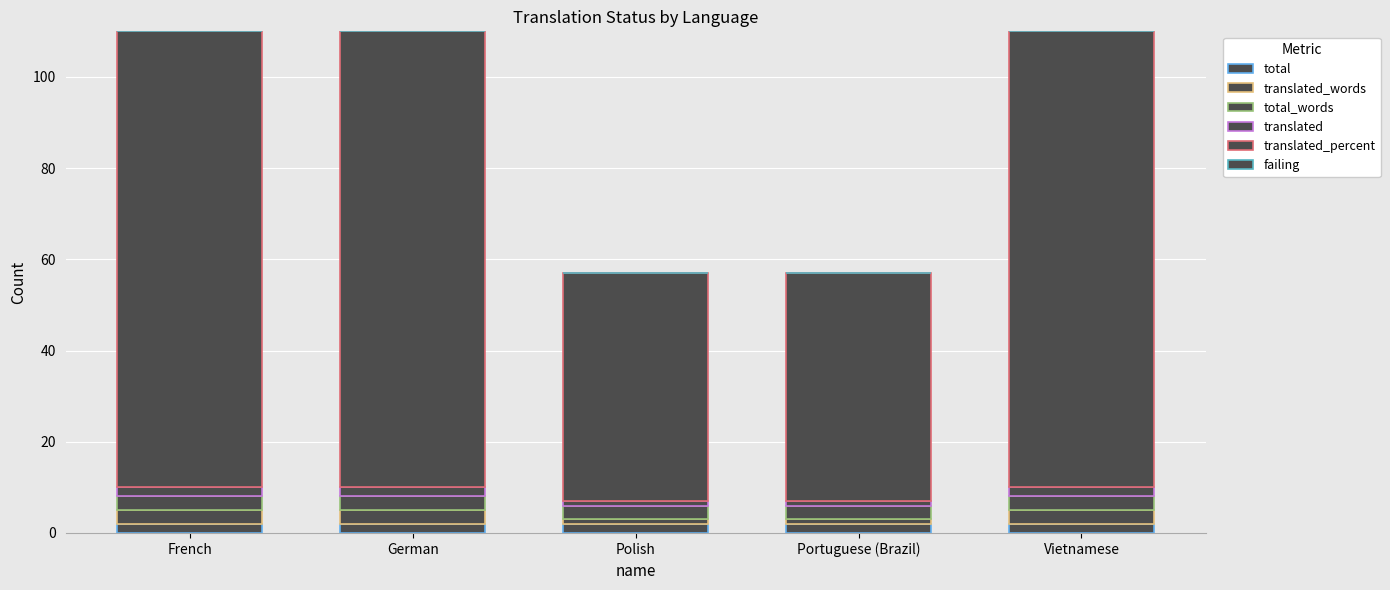

Does the chart contain stacked bars?

Yes